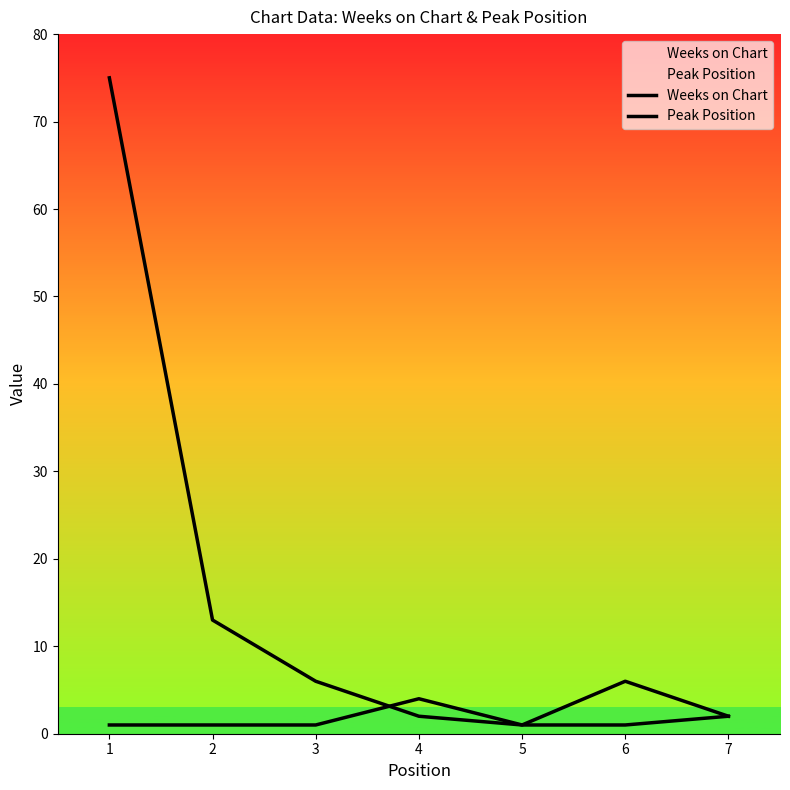

How many series are shown in this chart?

2